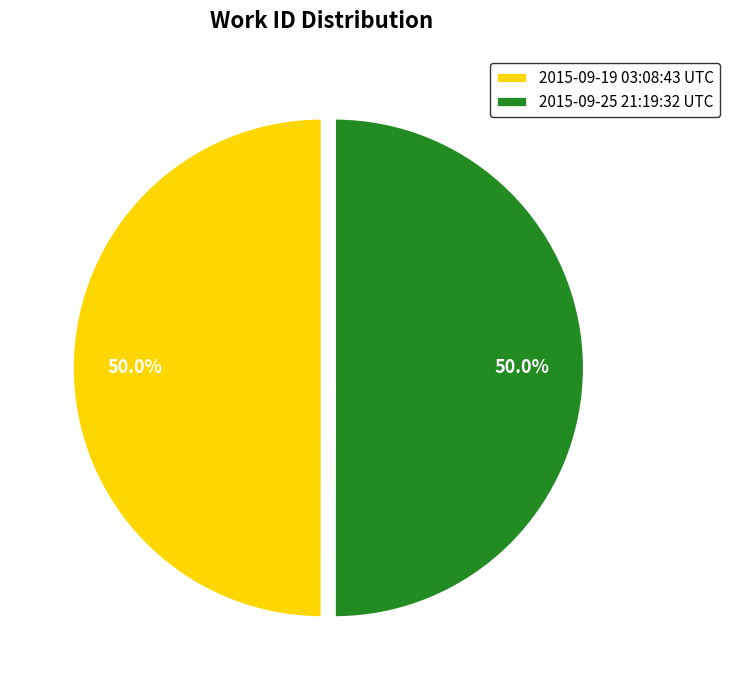

How many slices are in this pie chart?

2